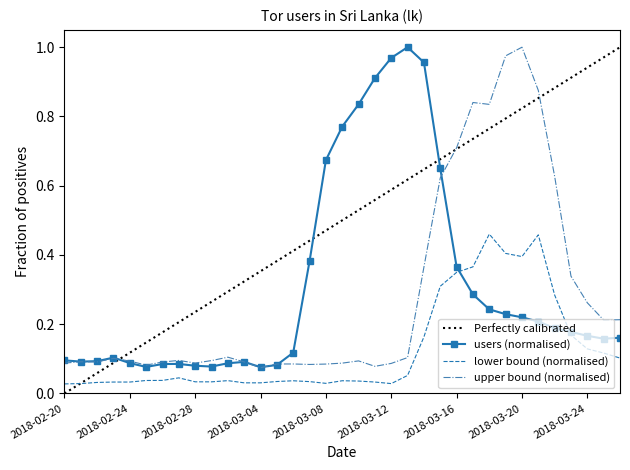

Reading left to right, transcribe all the data shown in this chart.

users: 0.1	0.1	0.1	0.1	0.1	0.1	0.1	0.1	0.1	0.1	0.1	0.1	0.1	0.1	0.1	0.4	0.7	0.8	0.8	0.9	1.0	1.0	1.0	0.6	0.4	0.3	0.2	0.2	0.2	0.2	0.2	0.2	0.2	0.2	0.2
lower: 0.0	0.0	0.0	0.0	0.0	0.0	0.0	0.0	0.0	0.0	0.0	0.0	0.0	0.0	0.0	0.0	0.0	0.0	0.0	0.0	0.0	0.1	0.2	0.3	0.3	0.4	0.5	0.4	0.4	0.5	0.3	0.2	0.1	0.1	0.1
upper: 0.1	0.1	0.1	0.1	0.1	0.1	0.1	0.1	0.1	0.1	0.1	0.1	0.1	0.1	0.1	0.1	0.1	0.1	0.1	0.1	0.1	0.1	0.4	0.6	0.7	0.8	0.8	1.0	1.0	0.9	0.6	0.3	0.3	0.2	0.2